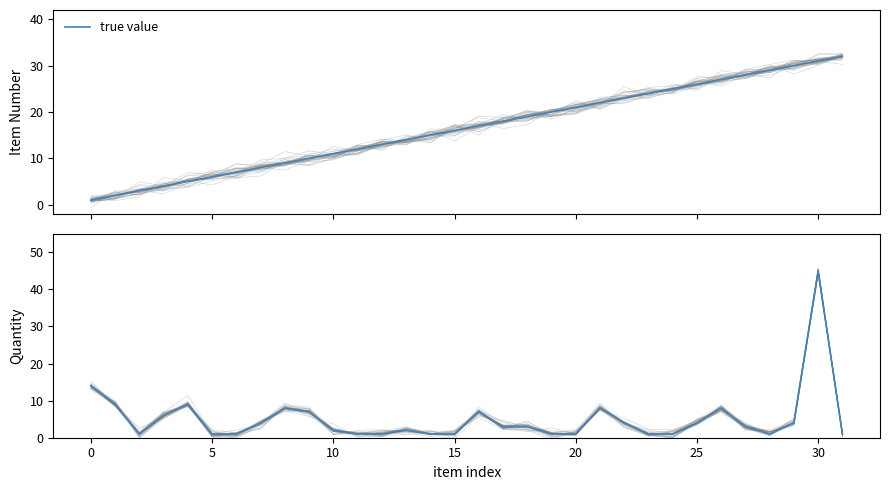

What is the label of the 14th point from the left?

13